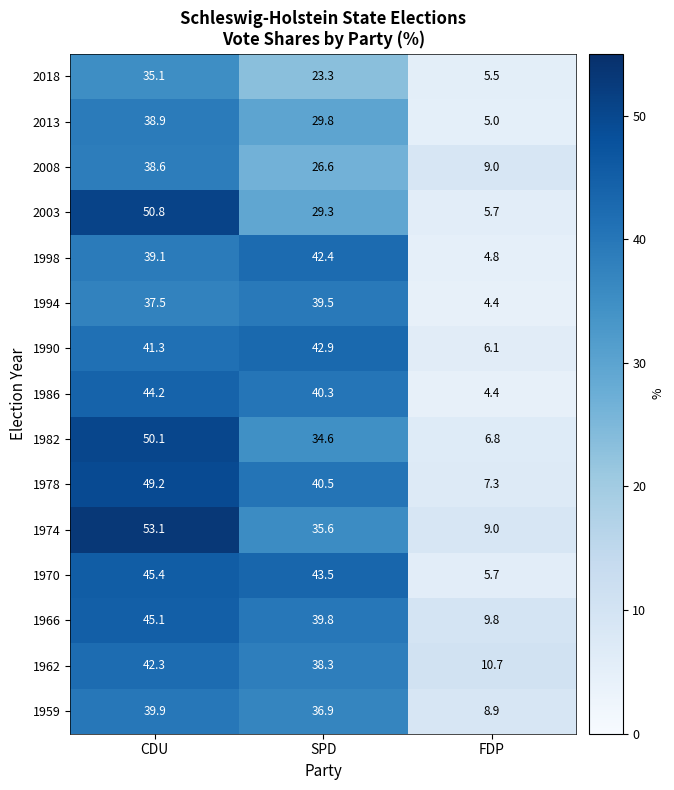

Is the value of 1966 at SPD greater than the value of 2003 at CDU?

No